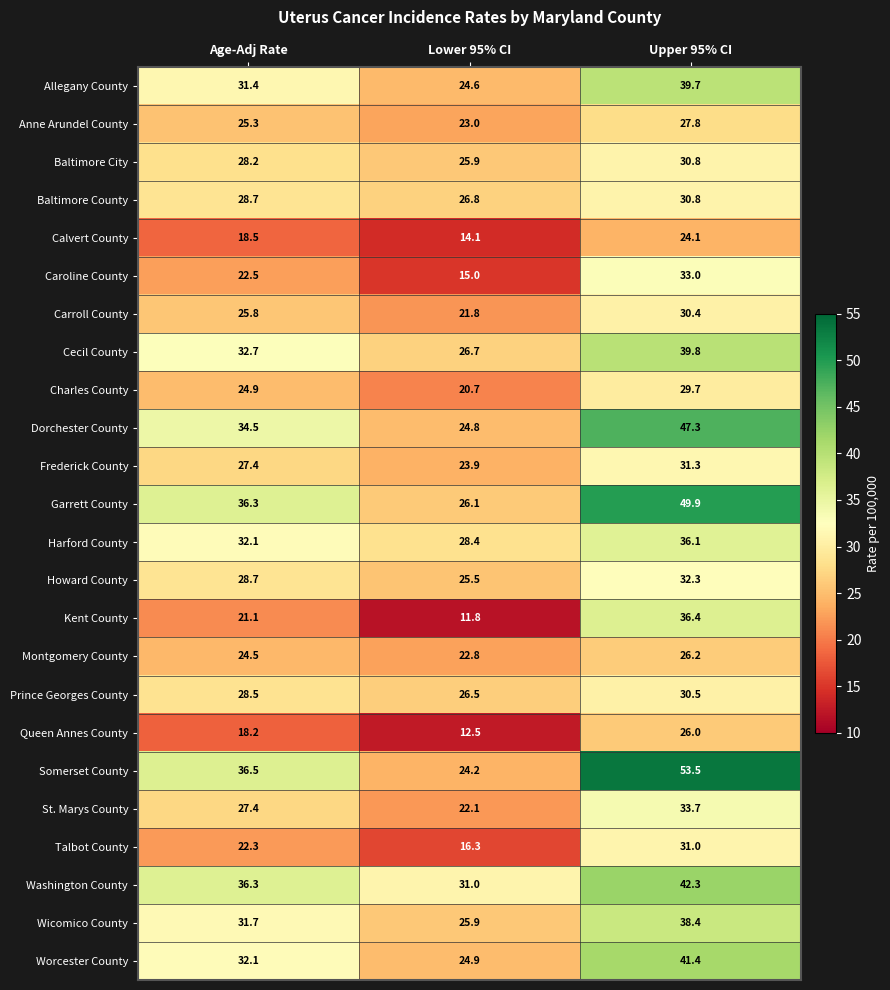

Which label corresponds to the largest value in the chart?

Upper 95% CI